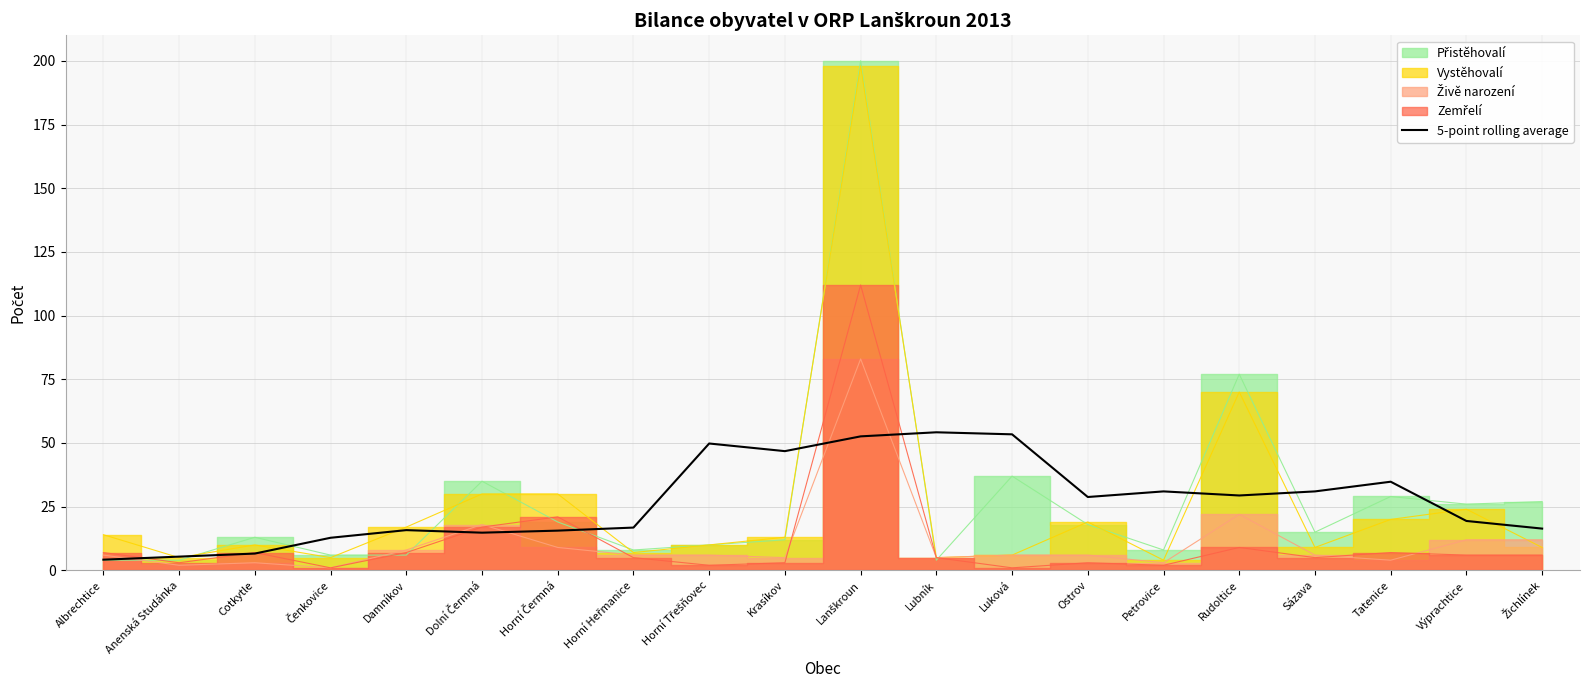

Count the number of categories in the chart.

20